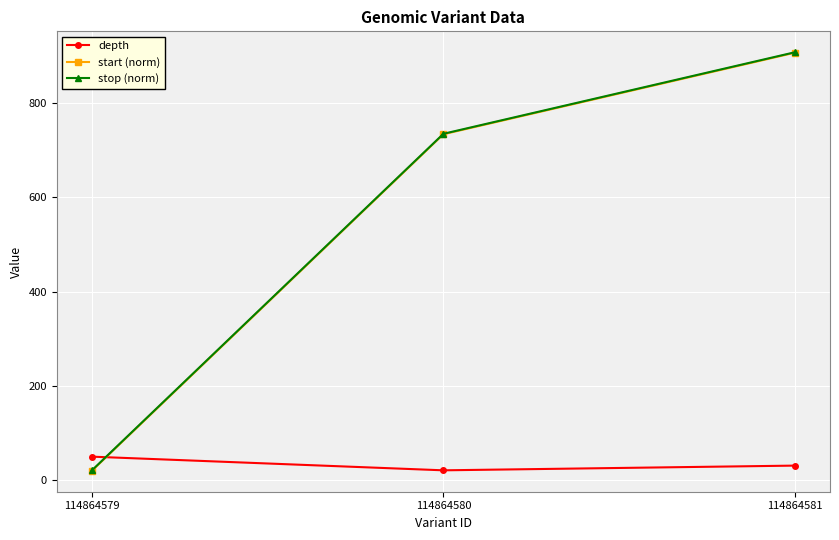

At which category is the sum across all series the highest?

114864581